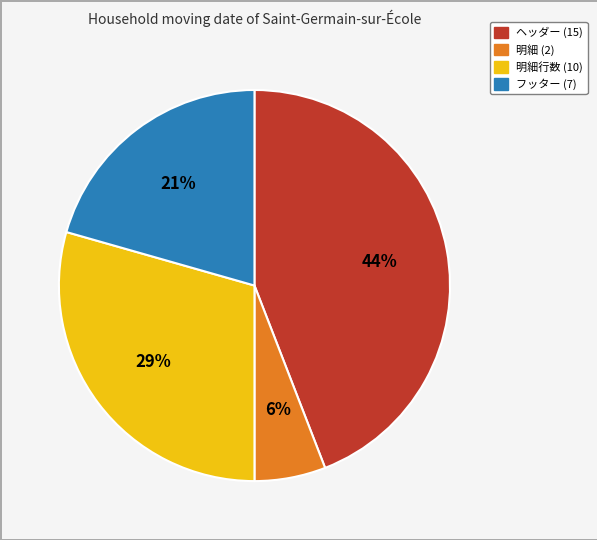

To the nearest percent, what is the difference between the largest and smallest slice percentages?

38%